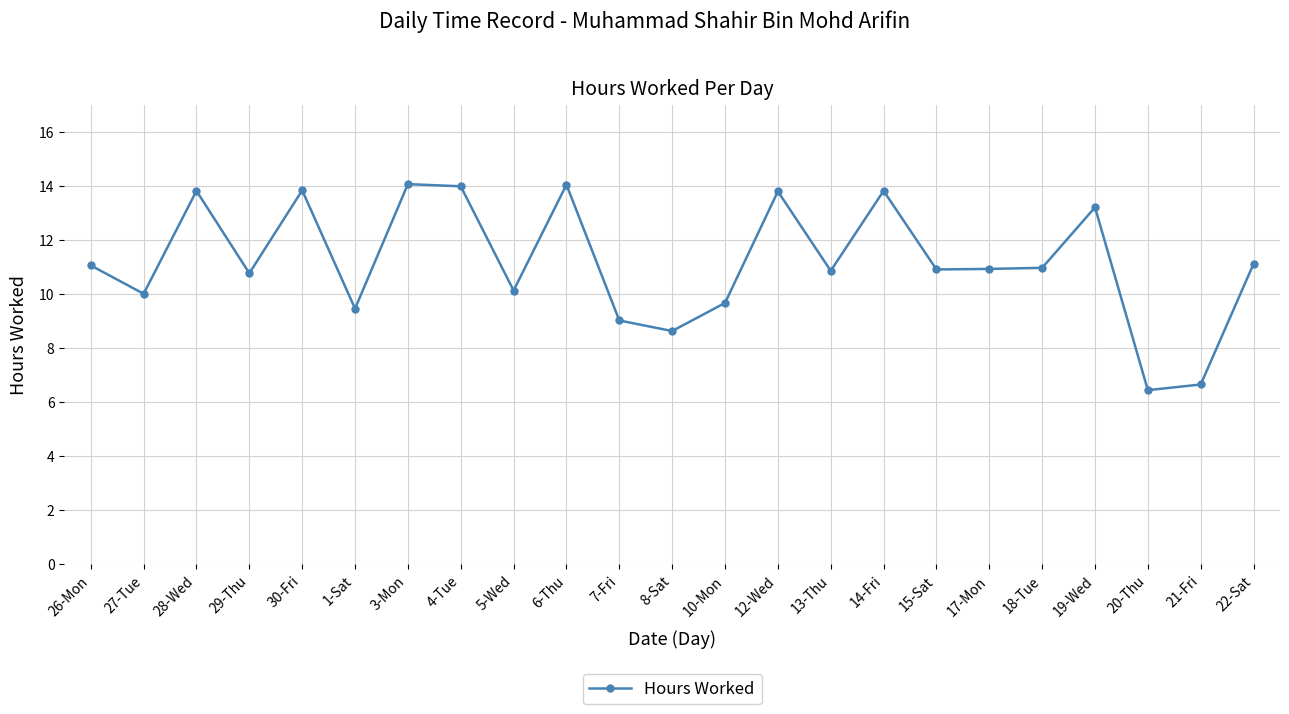

What is the average value?

11.2